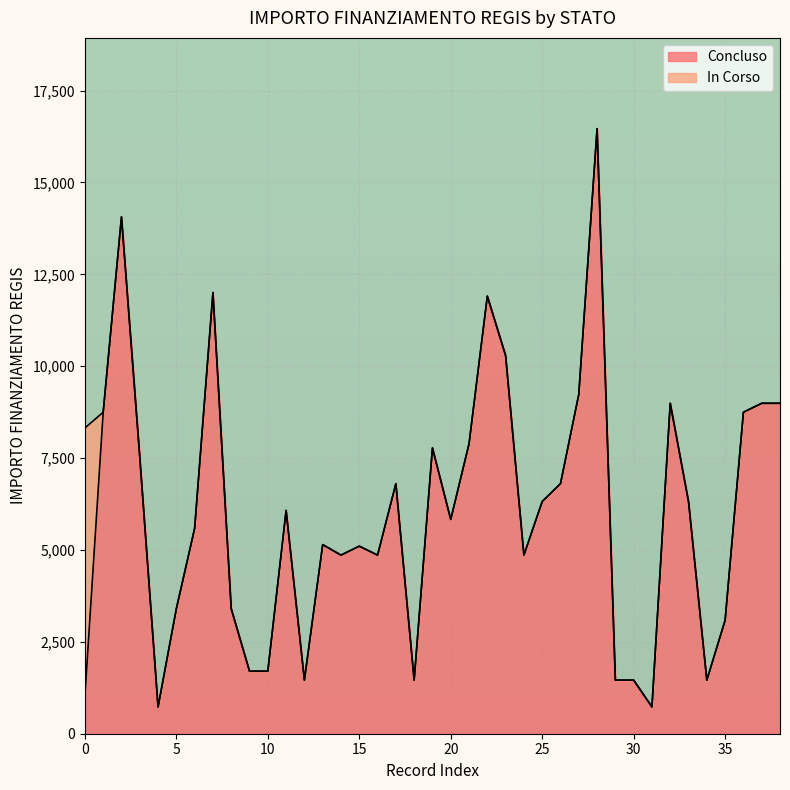

What is the lowest value of the Concluso series?

729